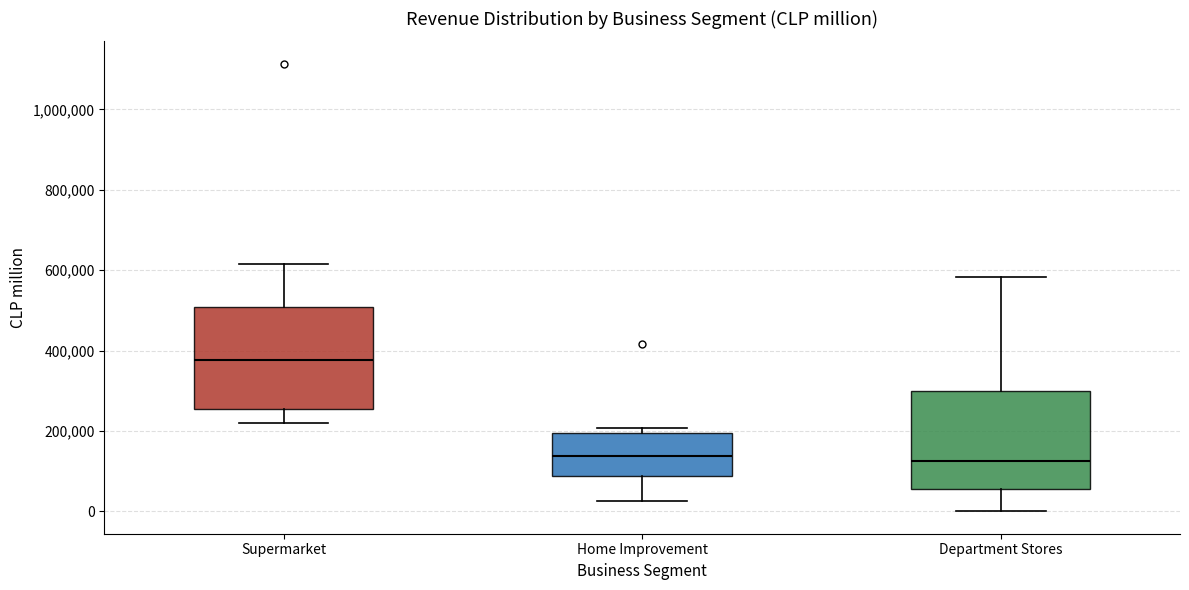

Reading left to right, transcribe this box plot: for each box, give where its median line is, the range the box spans, and where its two whiskers end, as read against the y-axis. The values are not printed on the chart, so give them approximately, as read against the axis.

Supermarket: median 380000, box 260000 to 500000, whiskers 220000 to 620000
Home Improvement: median 140000, box 80000 to 200000, whiskers 20000 to 200000 (just above the box's upper edge)
Department Stores: median 120000, box 60000 to 300000, whiskers 0 to 580000